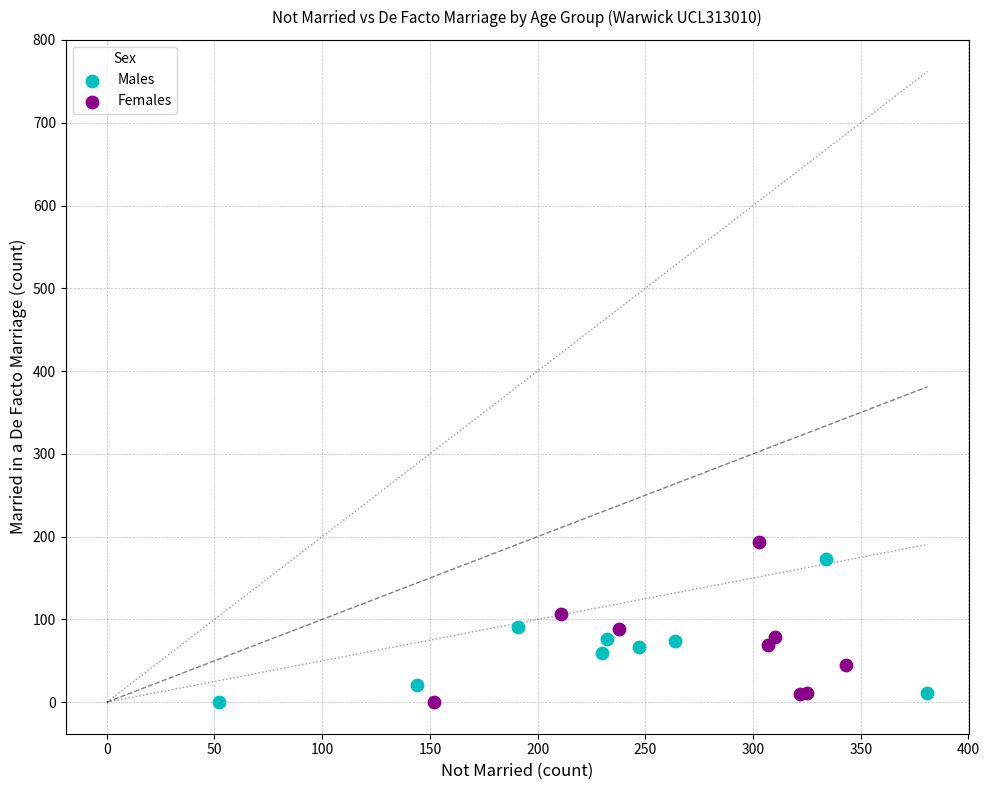

Which series has the largest Y range (max minus min)?

Females